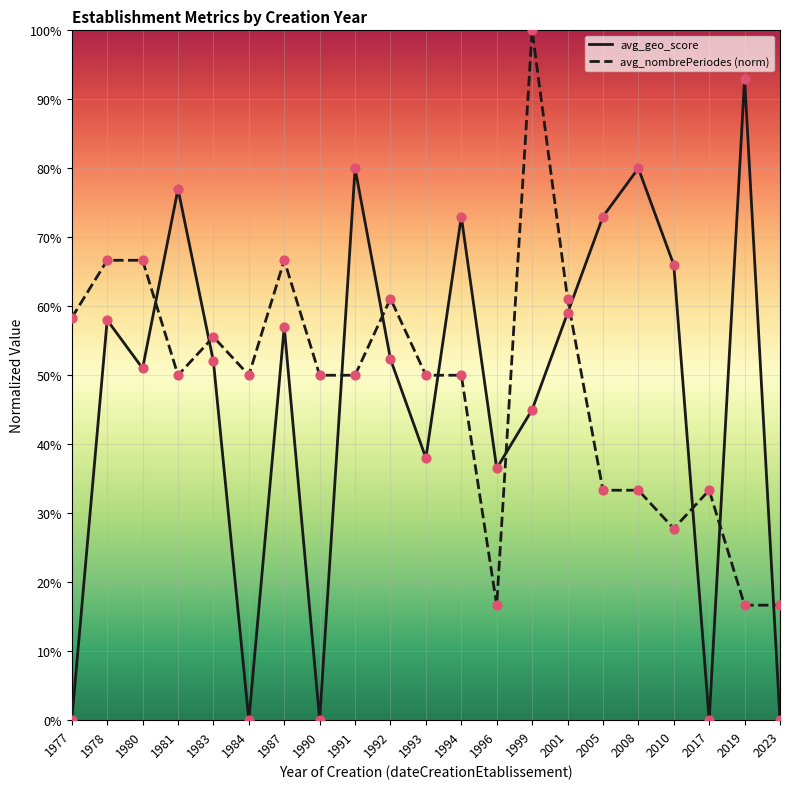

Does the chart have visible grid lines?

Yes